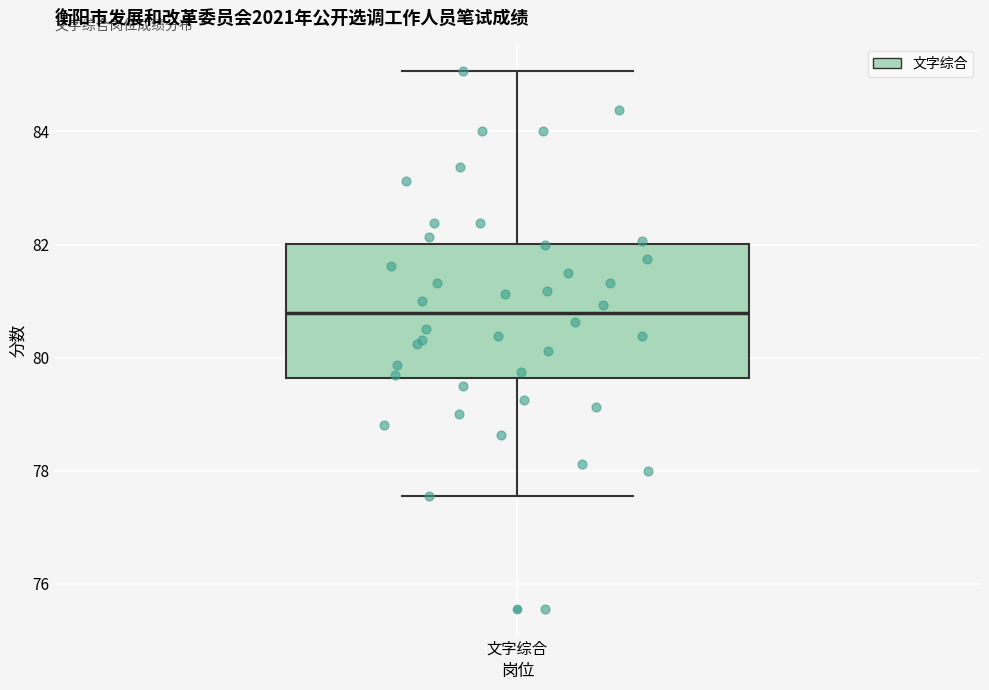

Where is the upper edge of the box for 文字综合 on the y-axis? The values are not printed on the chart, so give them approximately, as read against the axis.

82.0